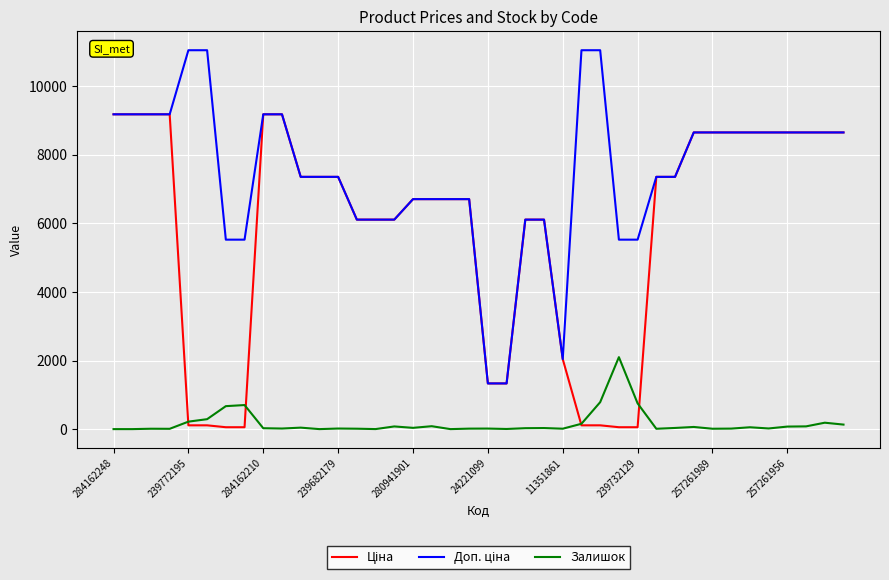

Is this an area chart (filled region under the line)?

No